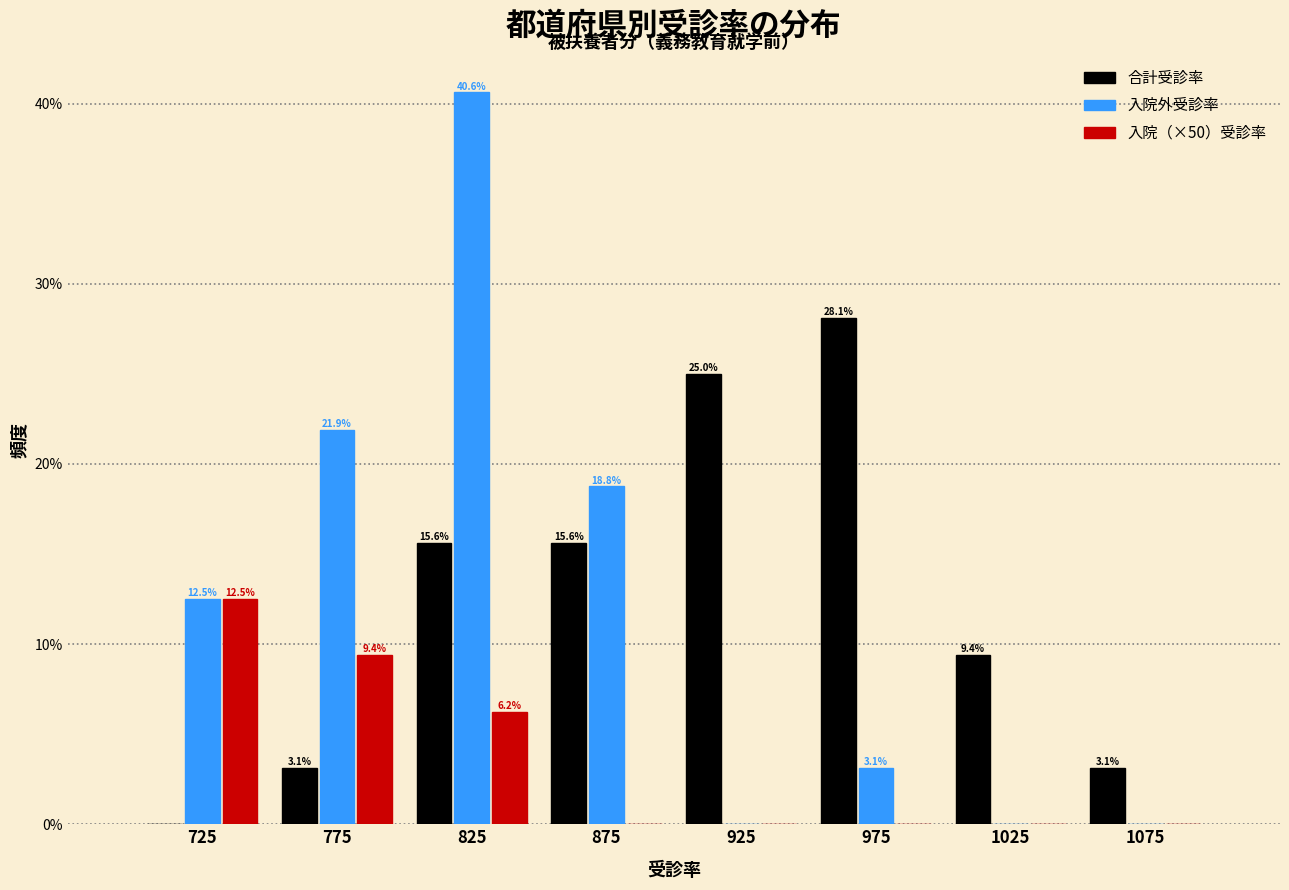

What is the greatest value displayed?

40.6